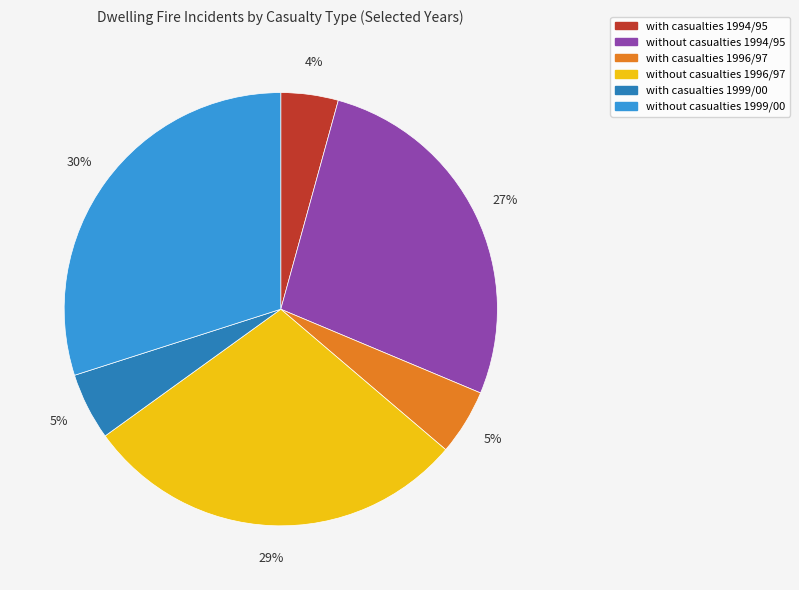

Between with casualties 1994/95 and with casualties 1999/00, which is larger?

with casualties 1999/00